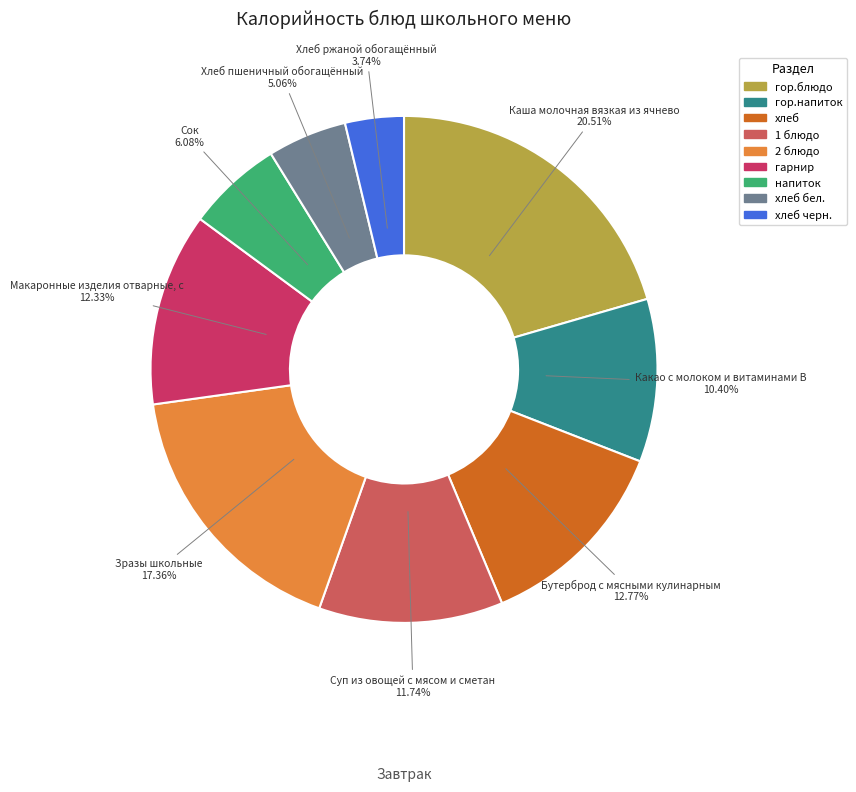

Is there a majority slice in this chart?

No